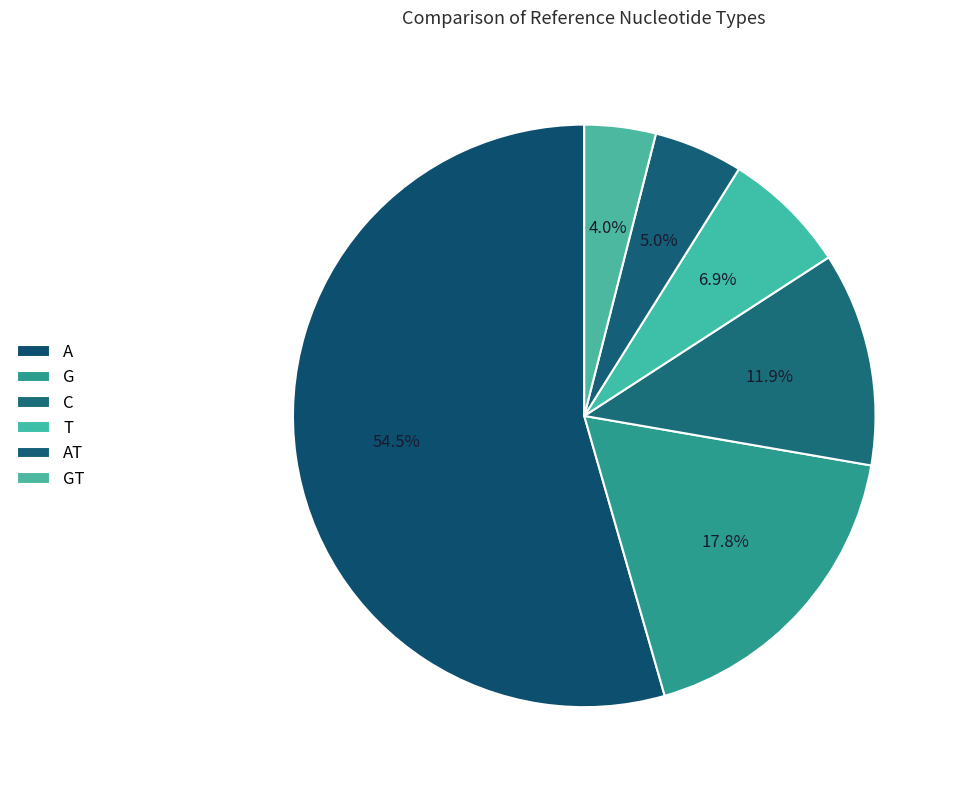

Is there any slice that represents more than half of the pie?

Yes